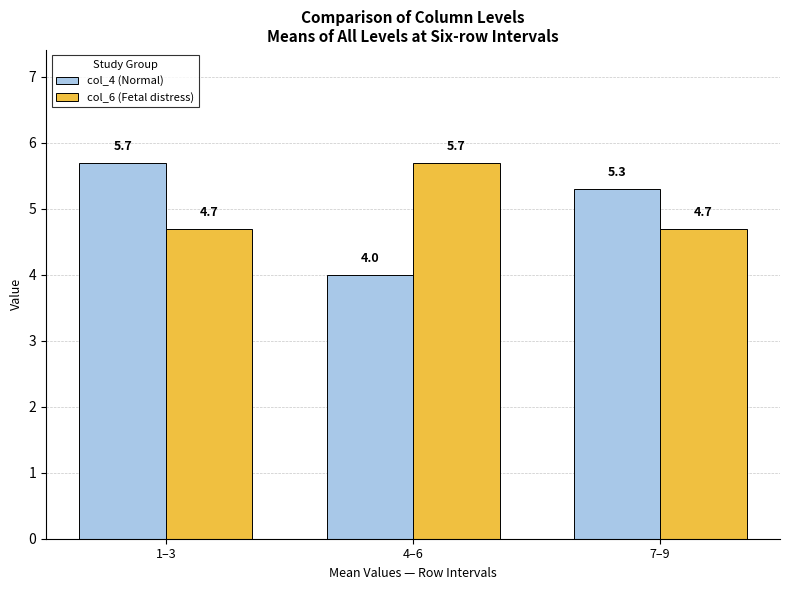

The col_6 (Fetal distress) series shows 7.3 at 7–9. True or false?

False